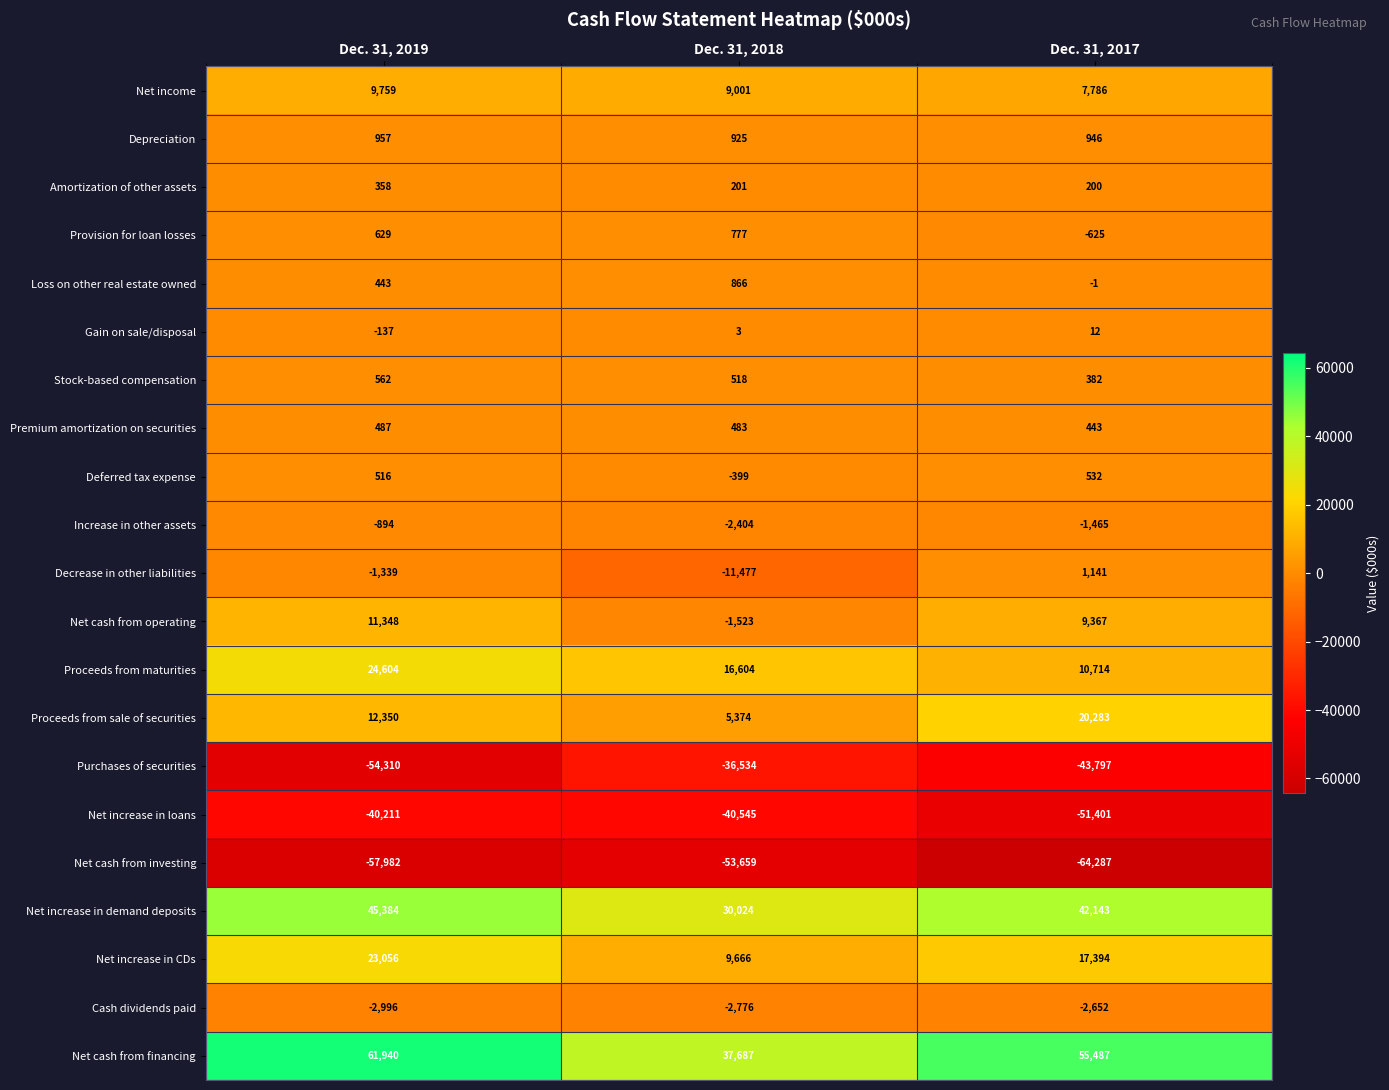

At which category does the chart reach its peak across all series?

Dec. 31, 2019